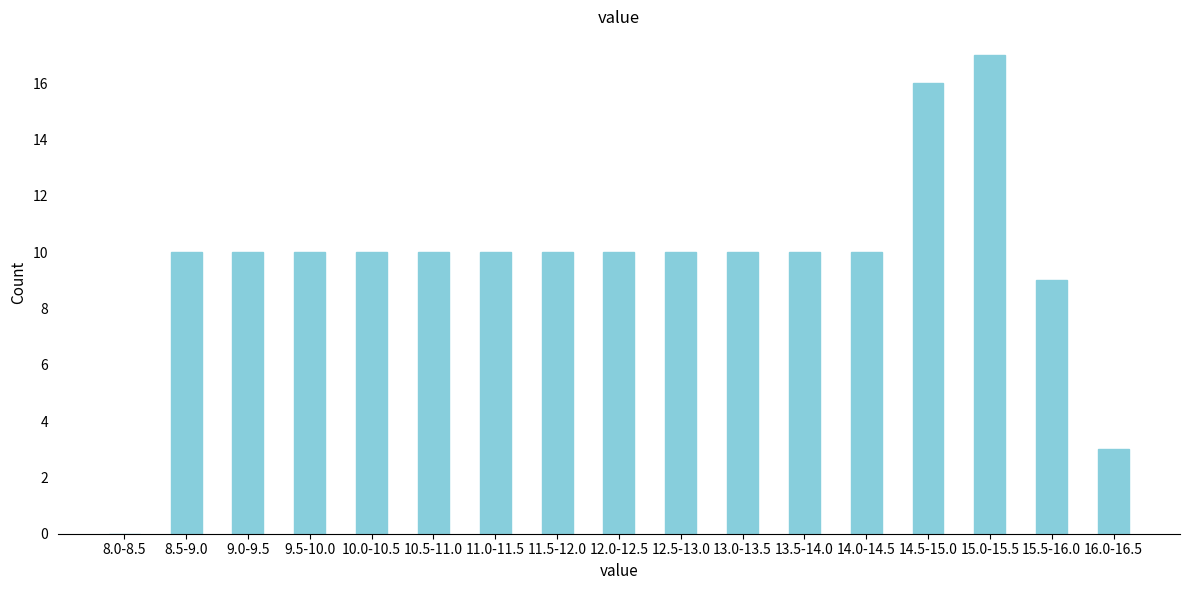

Reading right to left, list all the values displayed in this chart.

16.0-16.5=3	15.5-16.0=9	15.0-15.5=17	14.5-15.0=16	14.0-14.5=10	13.5-14.0=10	13.0-13.5=10	12.5-13.0=10	12.0-12.5=10	11.5-12.0=10	11.0-11.5=10	10.5-11.0=10	10.0-10.5=10	9.5-10.0=10	9.0-9.5=10	8.5-9.0=10	8.0-8.5=0